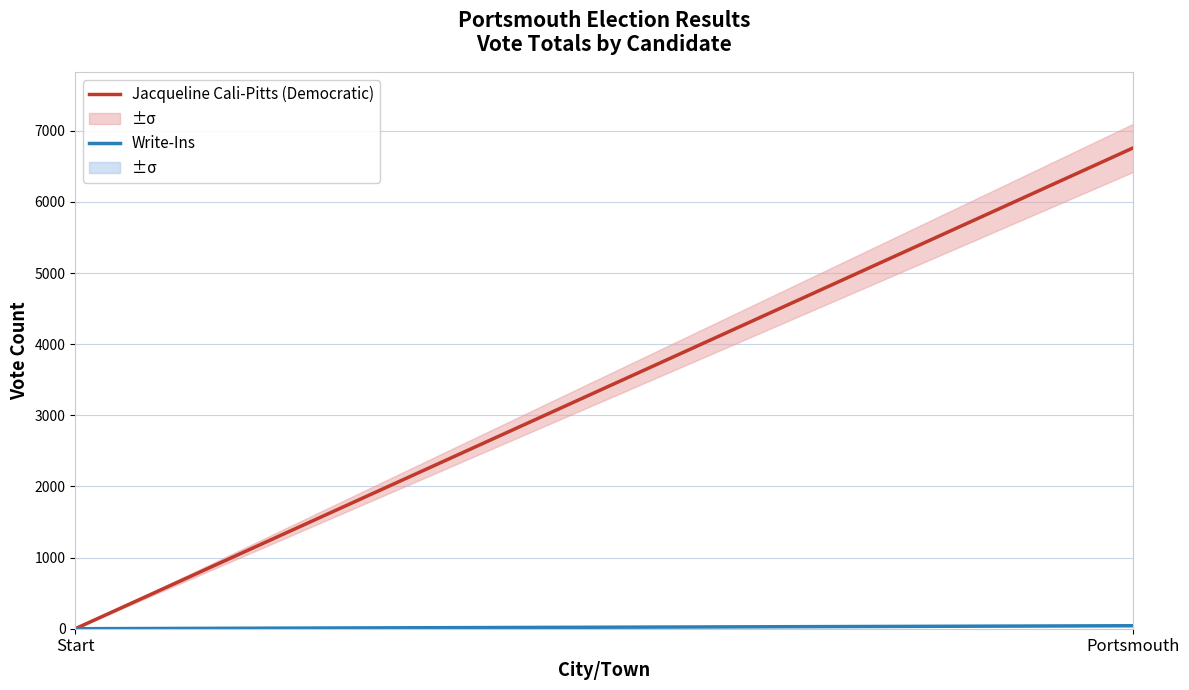

Is this an area chart (filled region under the line)?

No